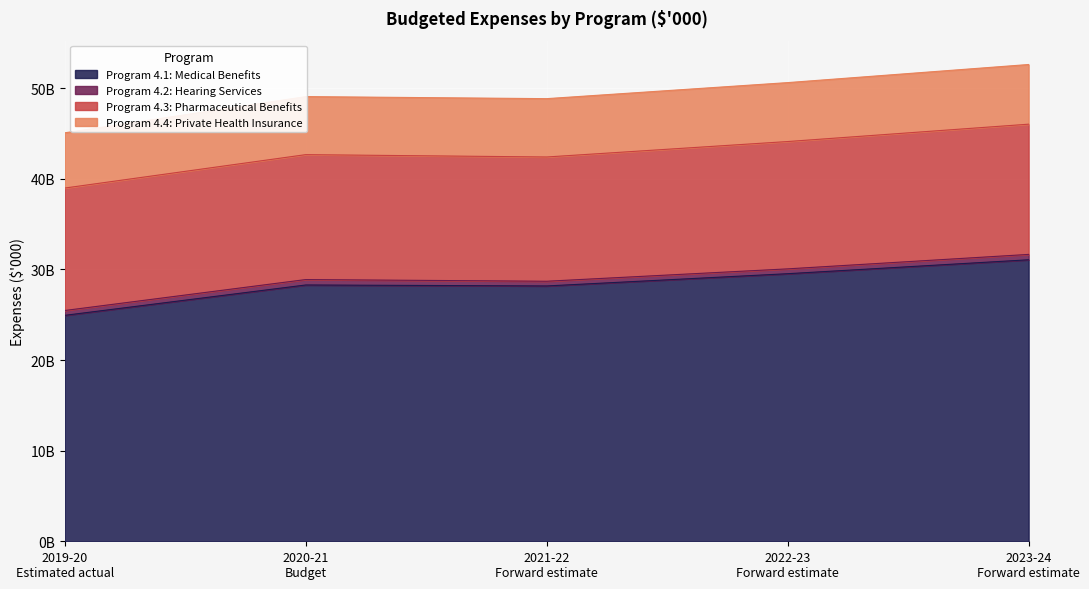

What is the label of the 1st point from the left?

2019-20
Estimated actual